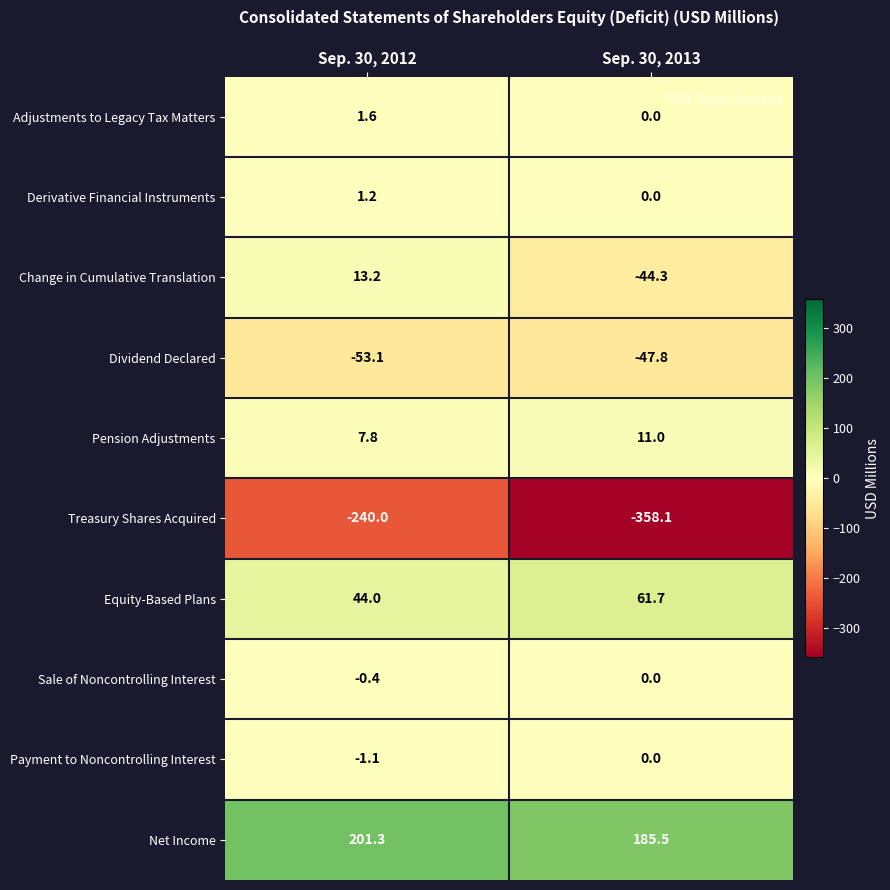

Reading right to left, extract all data points from this chart.

Adjustments to Legacy Tax Matters: Sep. 30, 2013=0.0	Sep. 30, 2012=1.6
Derivative Financial Instruments: Sep. 30, 2013=0.0	Sep. 30, 2012=1.2
Change in Cumulative Translation: Sep. 30, 2013=-44.3	Sep. 30, 2012=13.2
Dividend Declared: Sep. 30, 2013=-47.8	Sep. 30, 2012=-53.1
Pension Adjustments: Sep. 30, 2013=11.0	Sep. 30, 2012=7.8
Treasury Shares Acquired: Sep. 30, 2013=-358.1	Sep. 30, 2012=-240.0
Equity-Based Plans: Sep. 30, 2013=61.7	Sep. 30, 2012=44.0
Sale of Noncontrolling Interest: Sep. 30, 2013=0.0	Sep. 30, 2012=-0.4
Payment to Noncontrolling Interest: Sep. 30, 2013=0.0	Sep. 30, 2012=-1.1
Net Income: Sep. 30, 2013=185.5	Sep. 30, 2012=201.3